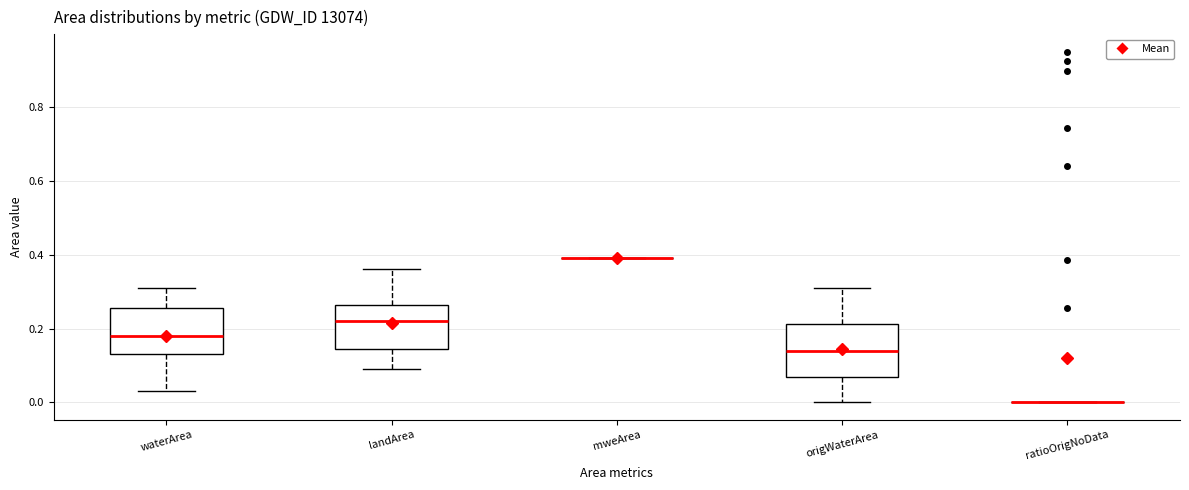

Reading left to right, read every box against the y-axis: the position of its median line, the range the box covers, and the ends of its whiskers. The values are not printed on the chart, so give them approximately, as read against the axis.

waterArea: median 0.18, box 0.14 to 0.26, whiskers 0.04 to 0.32
landArea: median 0.22, box 0.14 to 0.26, whiskers 0.10 to 0.36
mweArea: box collapsed to a line at 0.40, whiskers 0.40 to 0.40
origWaterArea: median 0.14, box 0.06 to 0.22, whiskers 0.00 to 0.32
ratioOrigNoData: box collapsed to a line at 0.00, whiskers 0.00 to 0.00